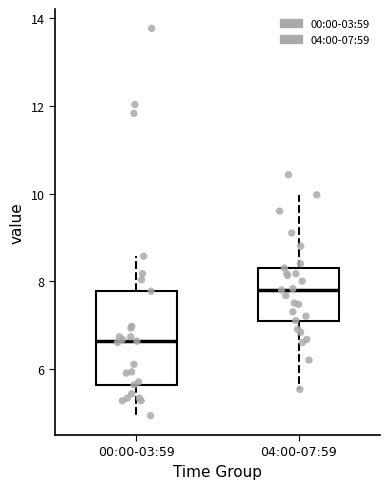

Reading left to right, transcribe this box plot: for each box, give where its median line is, the range the box spans, and where its two whiskers end, as read against the y-axis. The values are not printed on the chart, so give them approximately, as read against the axis.

00:00-03:59: median 6.6, box 5.6 to 7.8, whiskers 5.0 to 8.6
04:00-07:59: median 7.8, box 7.2 to 8.4, whiskers 5.6 to 10.0